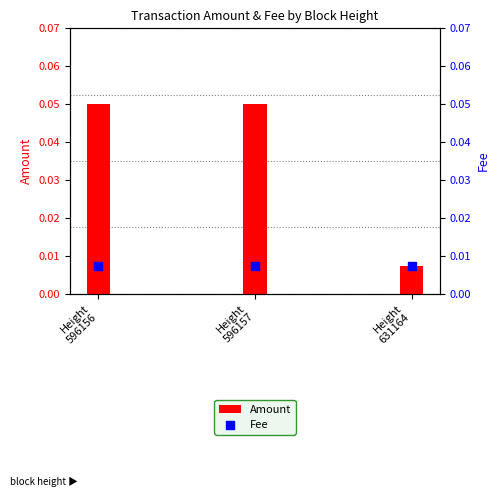

What are all the series names shown in the legend?

Amount, Fee